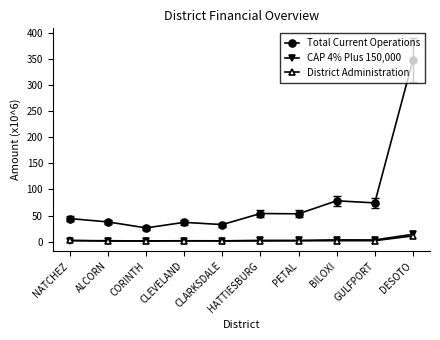

Is this an area chart (filled region under the line)?

No